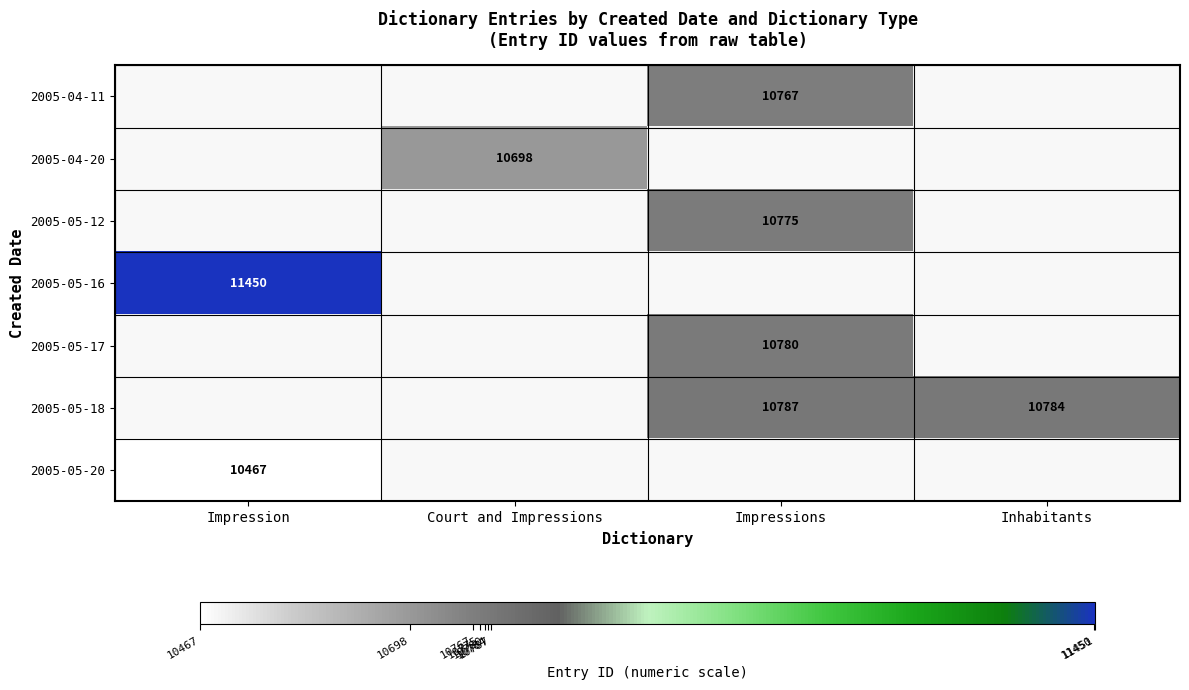

True or false: 2005-04-20 has a value of 6604 at Court and Impressions.

False